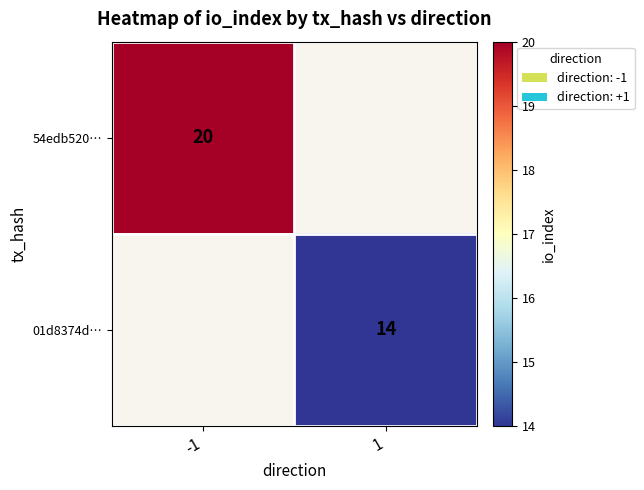

Is it true that 01d8374d… equals 24.0 at 1?

False